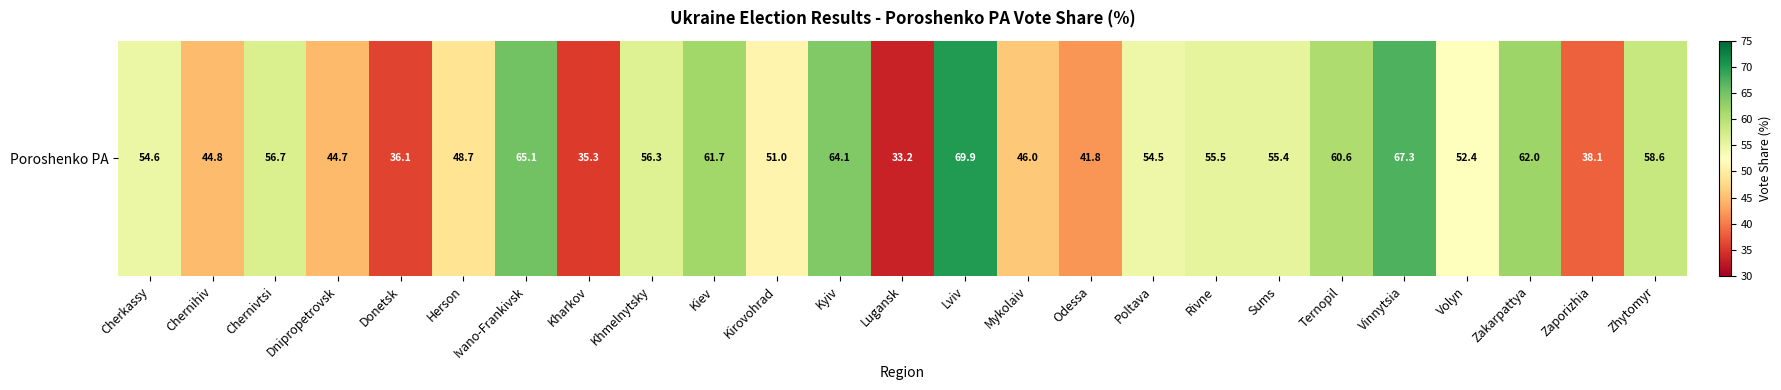

What is the approximate value at Kirovohrad?

51.0